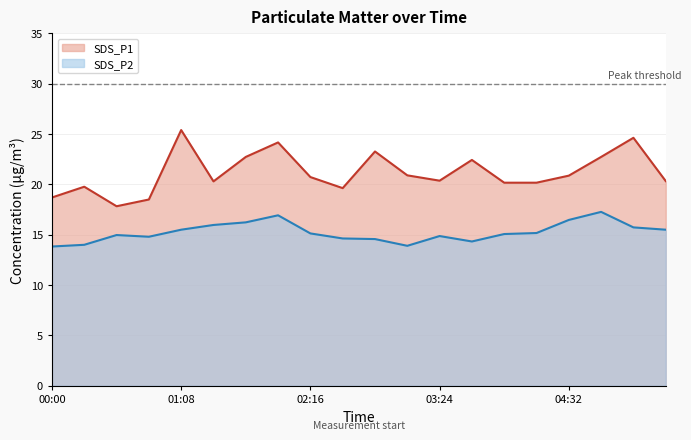

At how many categories does at least one series exceed 14?

20